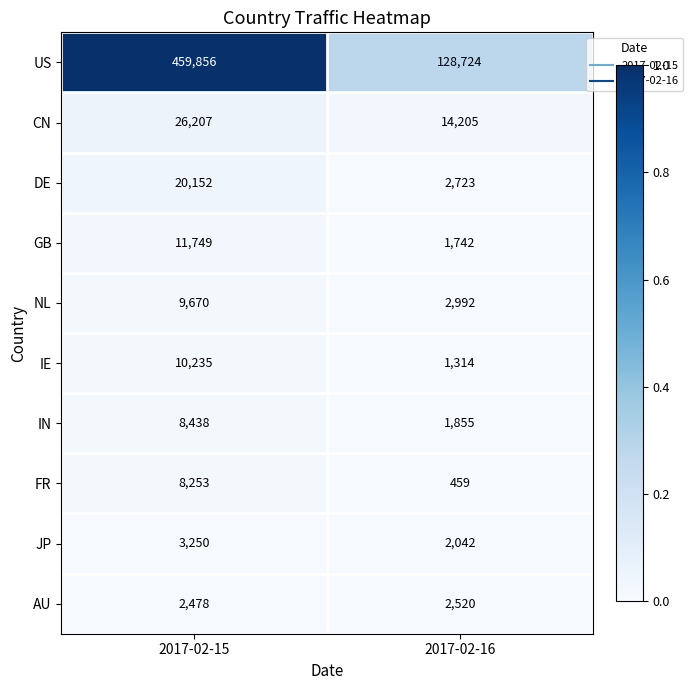

Reading left to right, extract all data points from this chart.

US: 2017-02-15=459856	2017-02-16=128724
CN: 2017-02-15=26207	2017-02-16=14205
DE: 2017-02-15=20152	2017-02-16=2723
GB: 2017-02-15=11749	2017-02-16=1742
NL: 2017-02-15=9670	2017-02-16=2992
IE: 2017-02-15=10235	2017-02-16=1314
IN: 2017-02-15=8438	2017-02-16=1855
FR: 2017-02-15=8253	2017-02-16=459
JP: 2017-02-15=3250	2017-02-16=2042
AU: 2017-02-15=2478	2017-02-16=2520